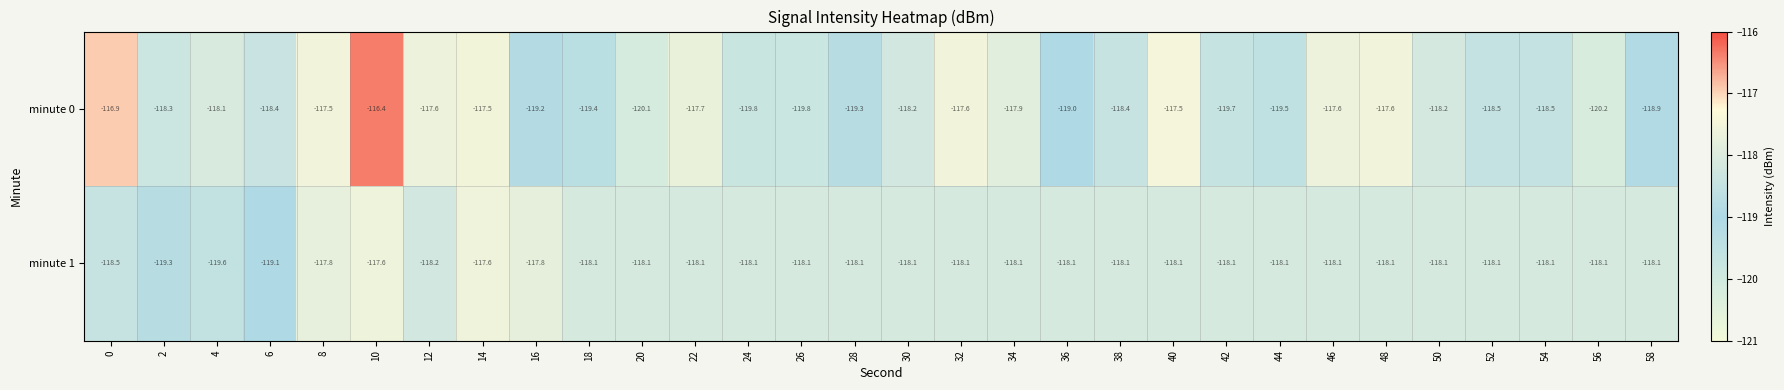

Rank the series by their maximum value, from highest to lowest.

minute 0, minute 1